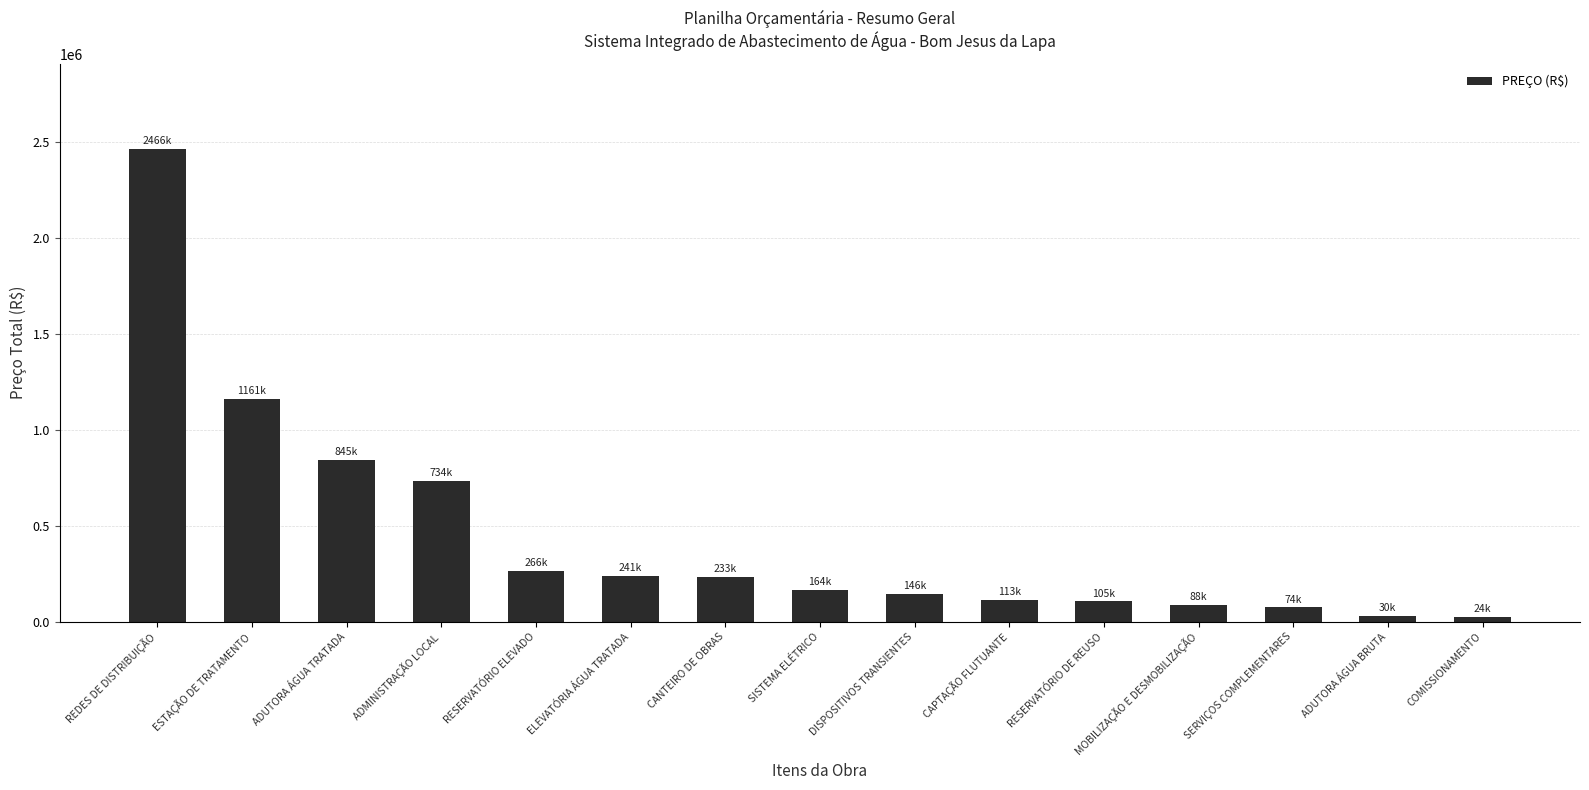

What is the greatest value displayed?

2466253.8